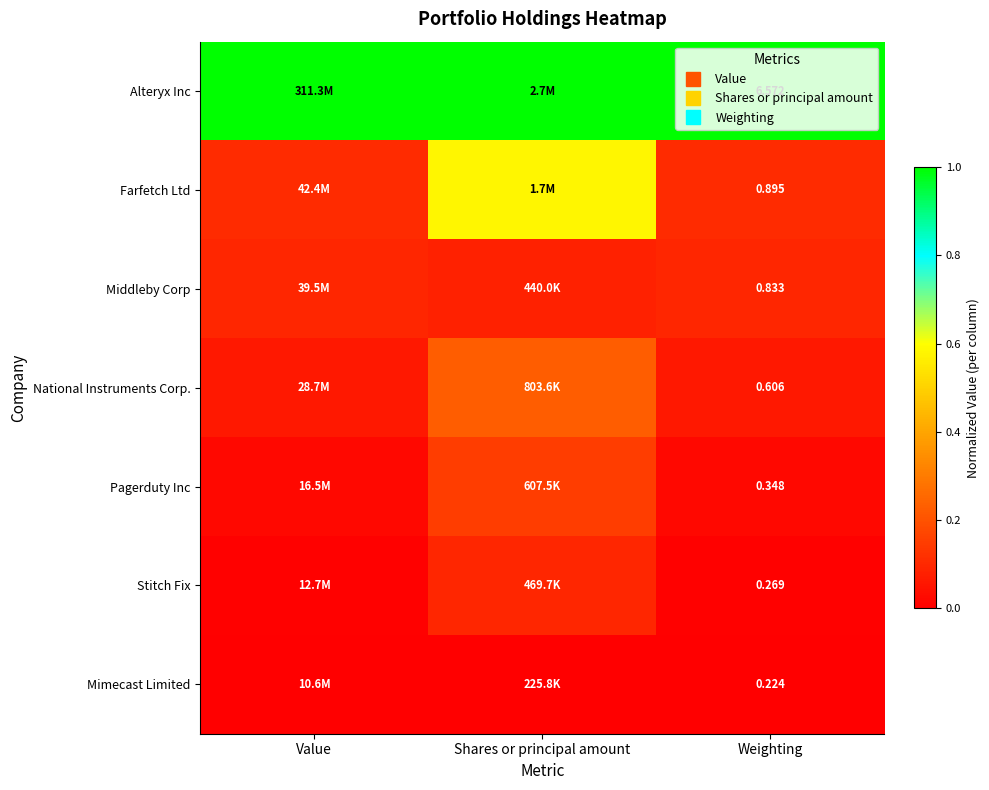

List the series in order of their peak value, lowest first.

Mimecast Limited, Middleby Corp, Stitch Fix, Pagerduty Inc, National Instruments Corp., Farfetch Ltd, Alteryx Inc